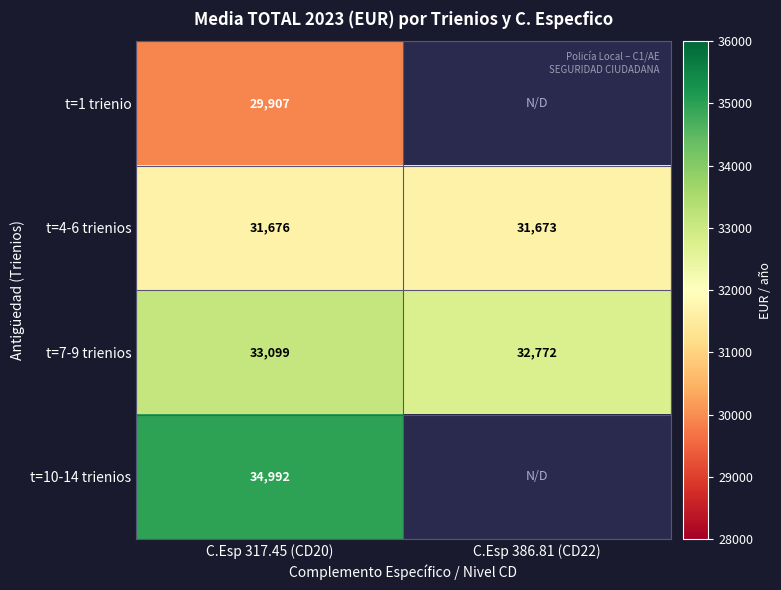

At how many categories does at least one series exceed 34967?

1